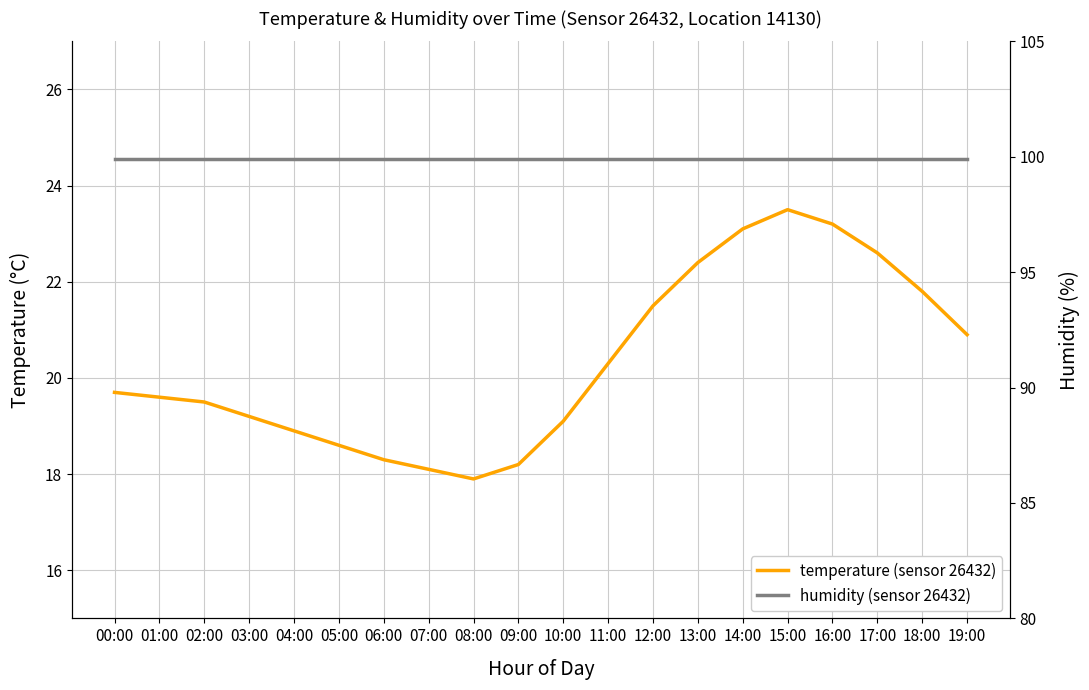

Reading right to left, what are all the values shown in this chart?

temperature (sensor 26432): 20.9	21.8	22.6	23.2	23.5	23.1	22.4	21.5	20.3	19.1	18.2	17.9	18.1	18.3	18.6	18.9	19.2	19.5	19.6	19.7
humidity (sensor 26432): 99.9	99.9	99.9	99.9	99.9	99.9	99.9	99.9	99.9	99.9	99.9	99.9	99.9	99.9	99.9	99.9	99.9	99.9	99.9	99.9